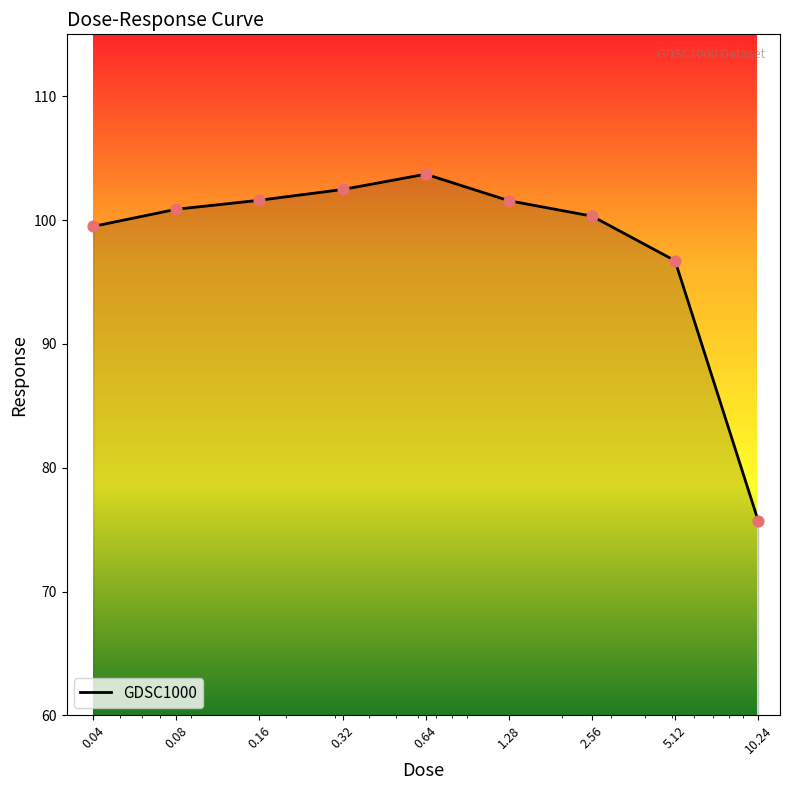

What is the smallest value displayed?

75.7